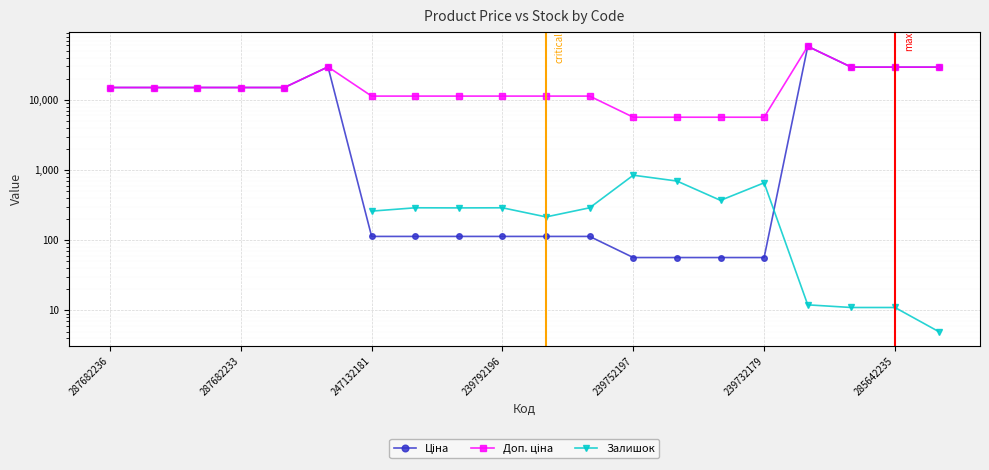

The Доп. ціна series shows 11334.0 at 8. True or false?

True